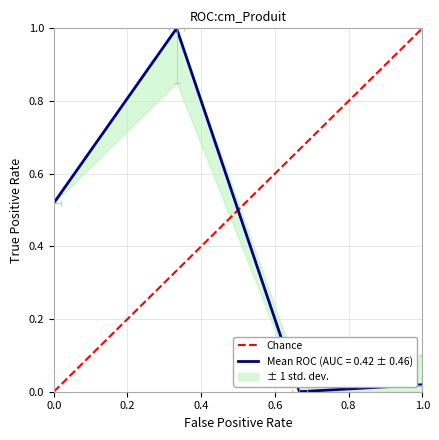

How many distinct data groups are displayed?

1